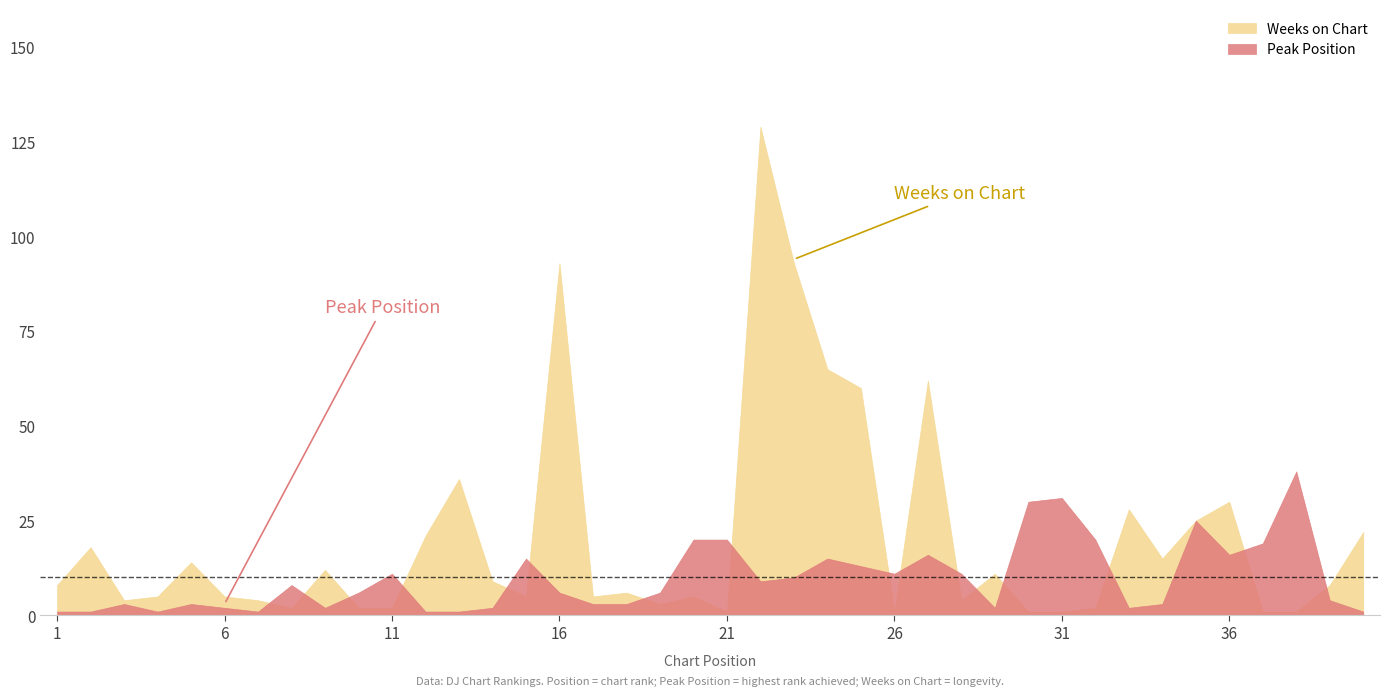

Which series has the widest spread of values?

Weeks on Chart